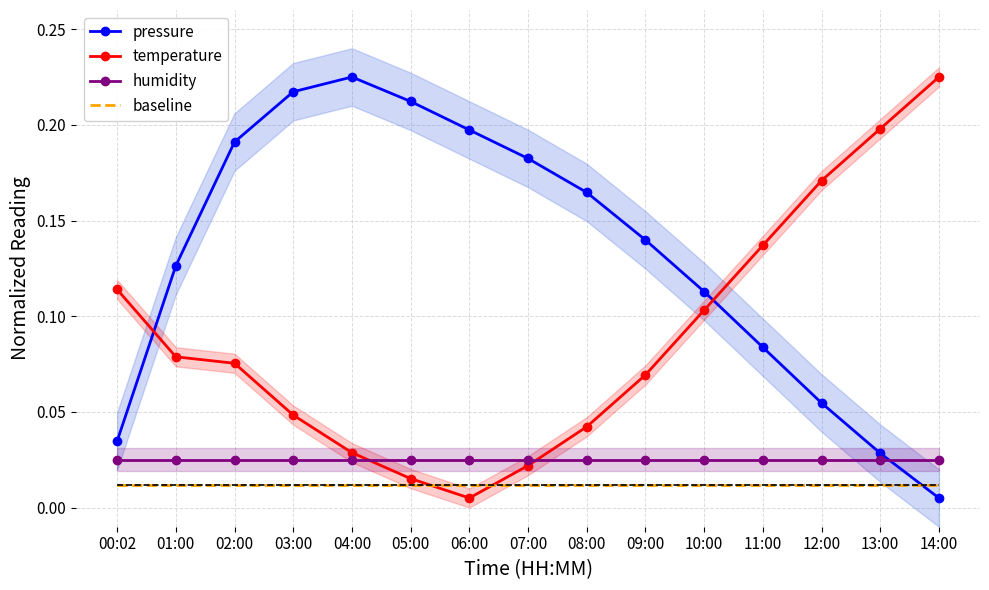

Between 06:00 and 09:00, which series saw the biggest shift?

temperature